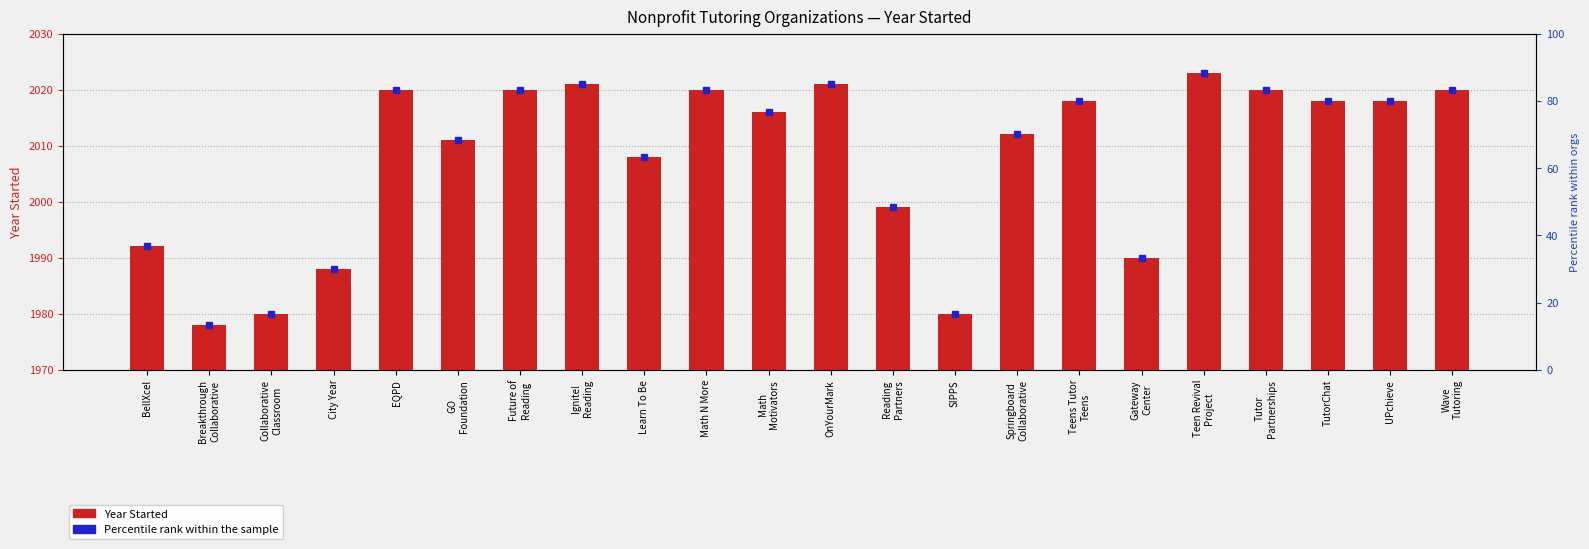

Are the bars grouped side by side (vs. stacked)?

No